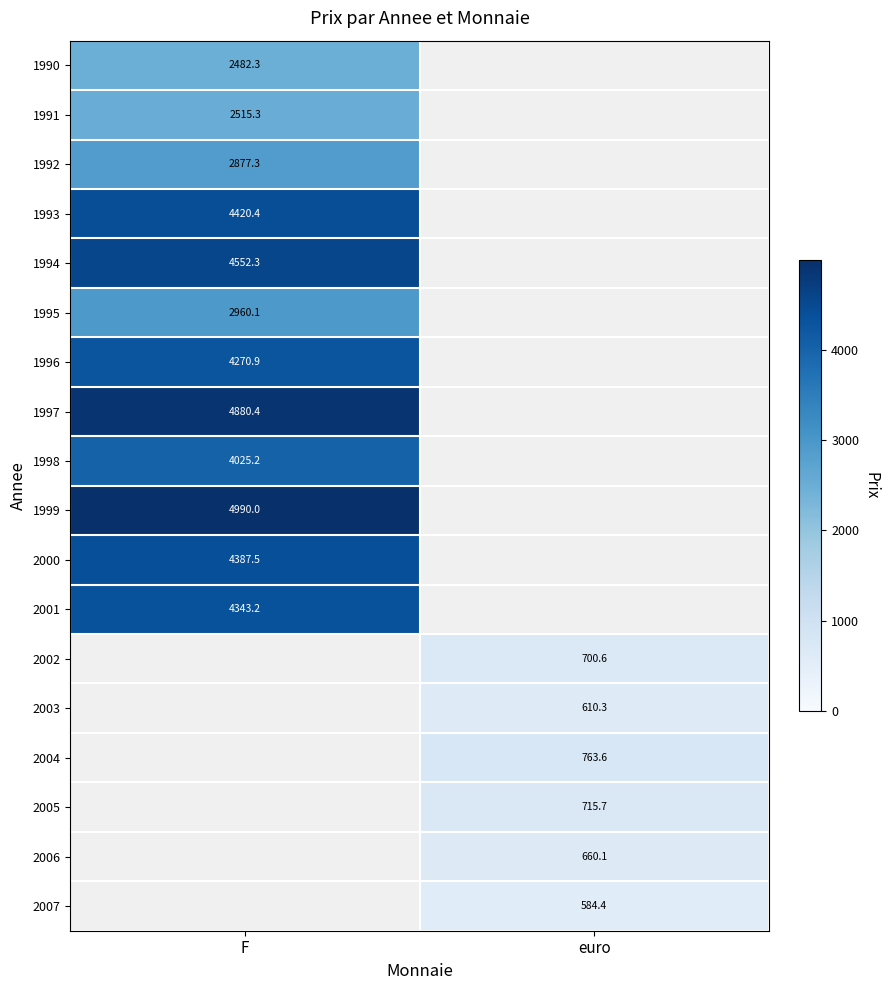

What is the smallest value displayed?

584.4